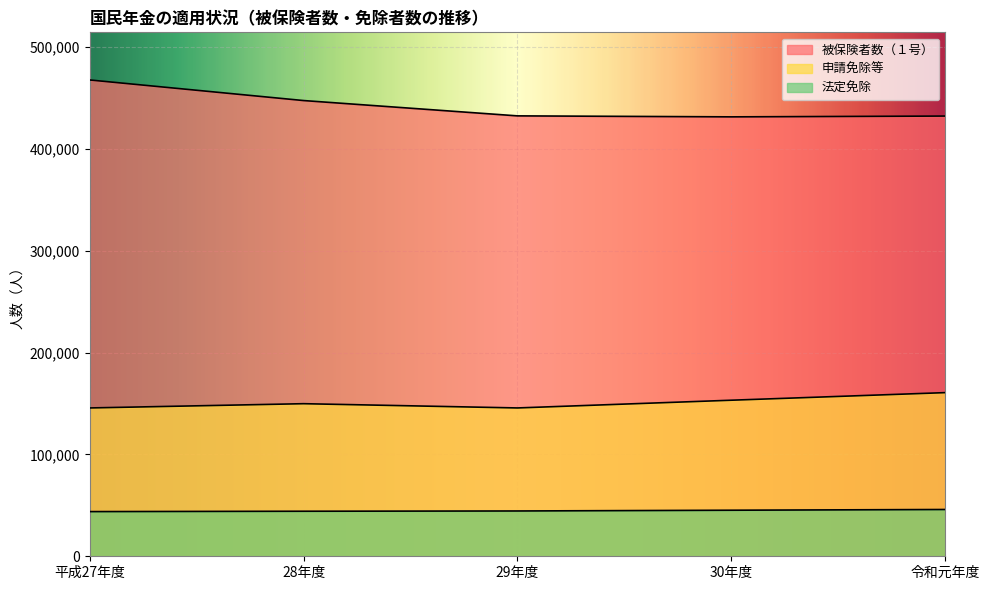

True or false: 法定免除 has a value of 17424 at 28年度.

False